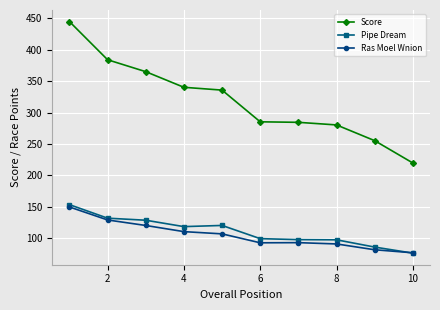

True or false: Score and Pipe Dream intersect in this chart.

False